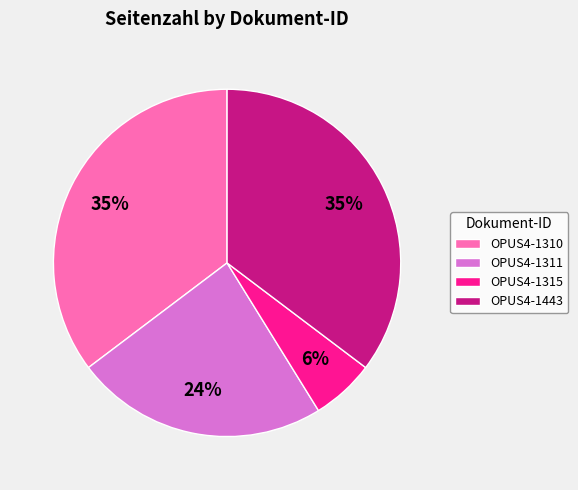

True or false: OPUS4-1311 accounts for 34% of the total.

False